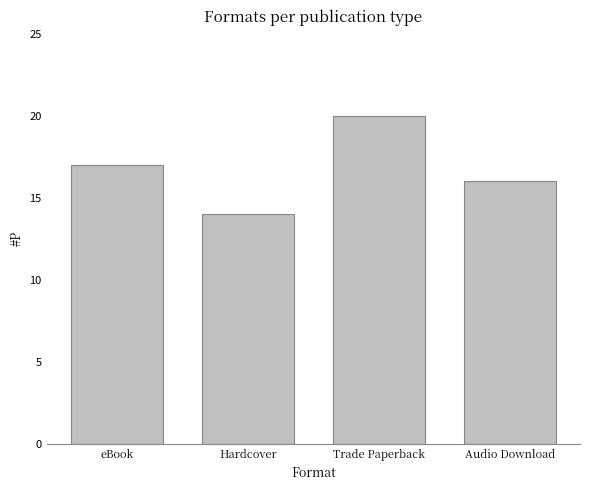

What is the change in value from eBook to Hardcover?

-3